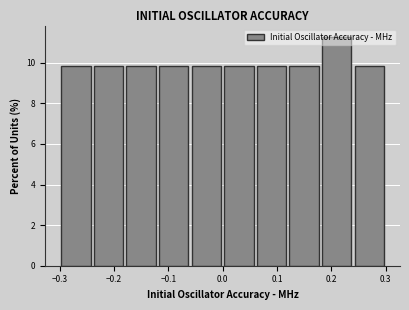

Over which range of the x-axis is the bar tallest?

0.18 to 0.24